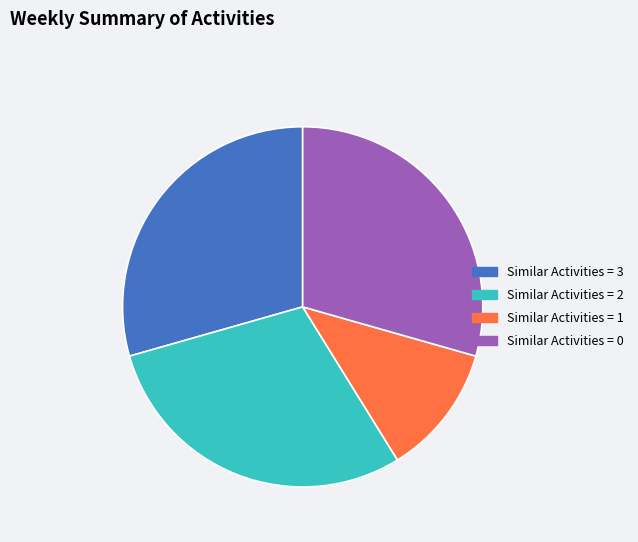

Combined, do Similar Activities = 3 and Similar Activities = 2 account for over 50%?

Yes